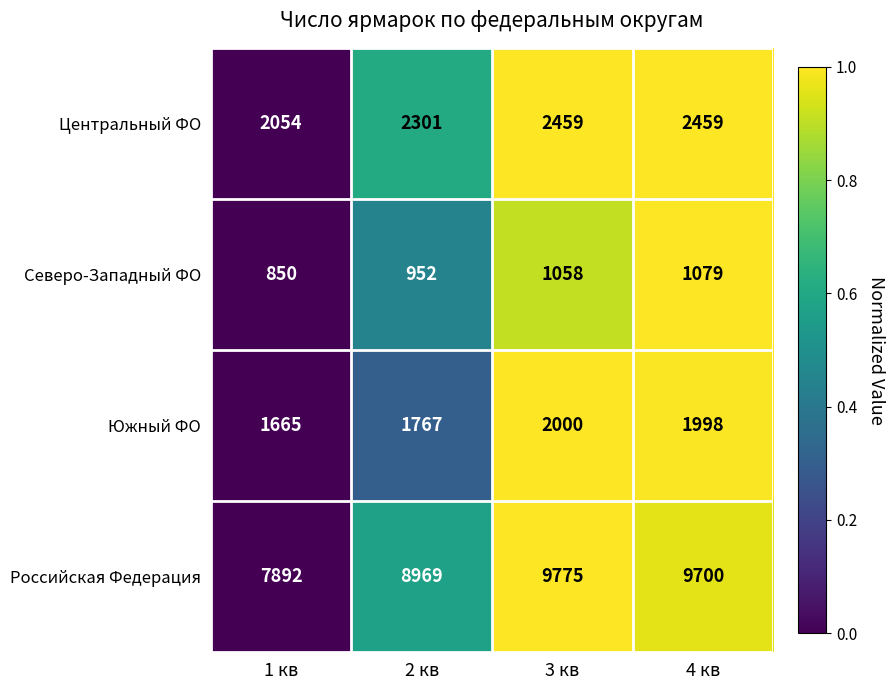

What is the average value of the Северо-Западный ФО series?

985